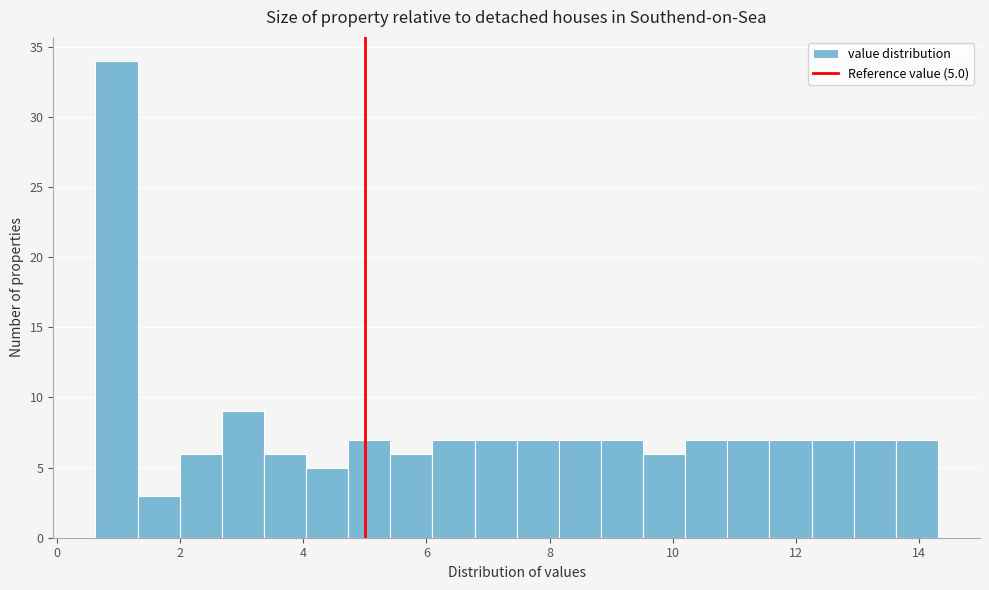

Around what value on the x-axis is the tallest bar? Give the approximate position of its centre, as read against the axis.

1.0